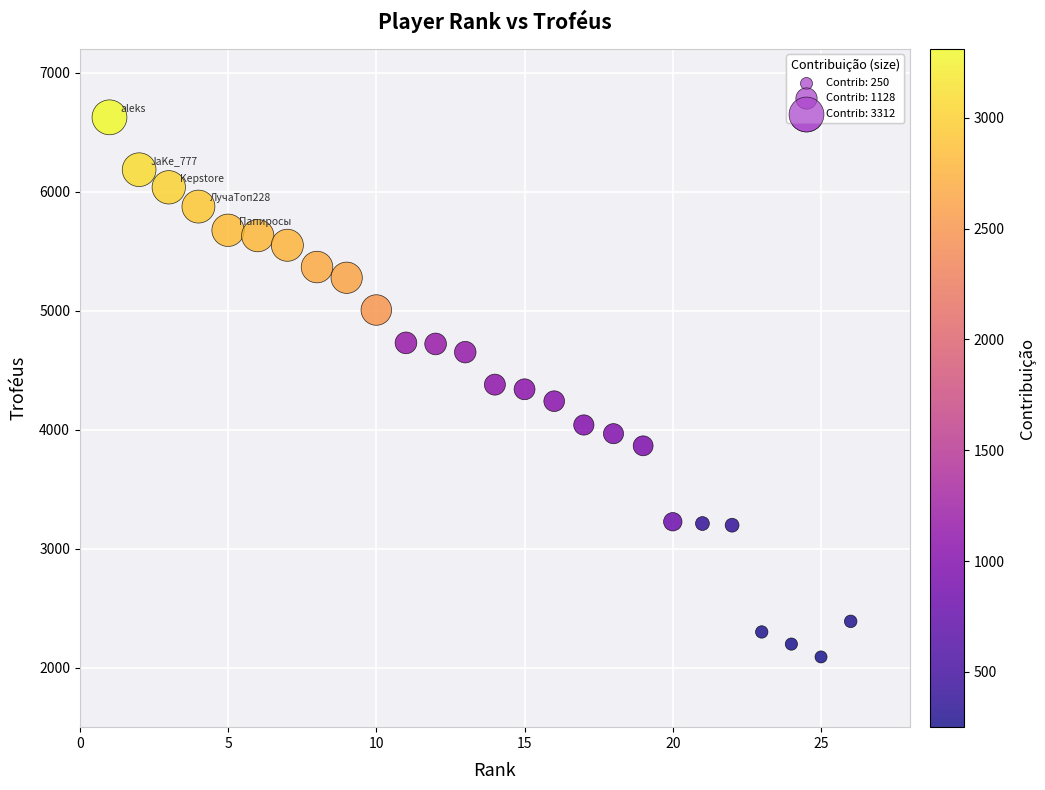

What is the range of Y values (max minus min)?

4534